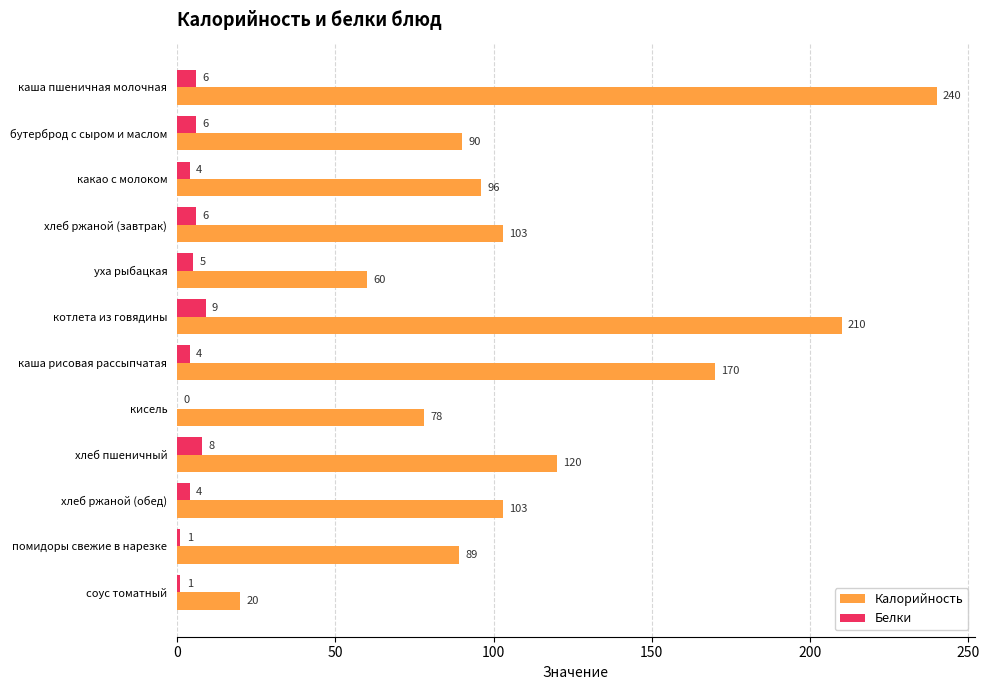

What is the total value across all series at котлета из говядины?

219